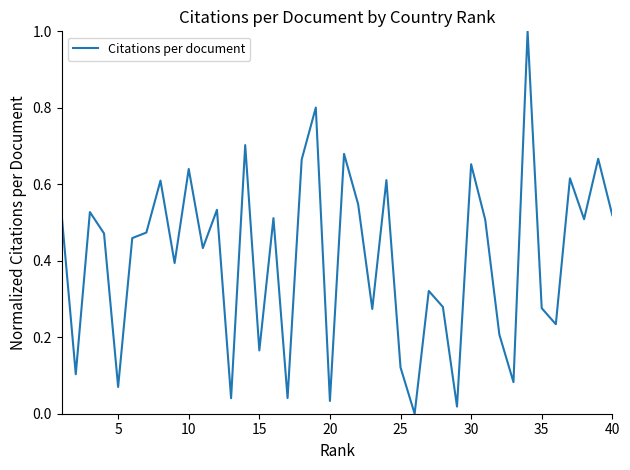

What is the maximum value shown in the chart?

1.0